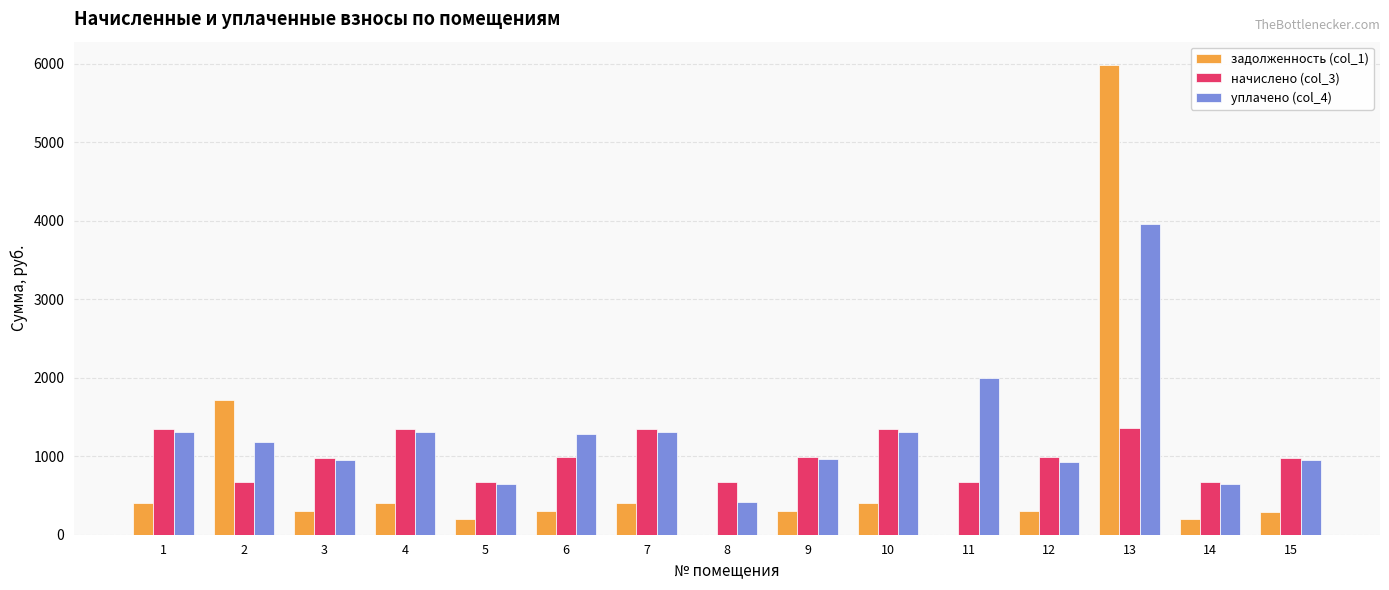

How many distinct data groups are displayed?

3